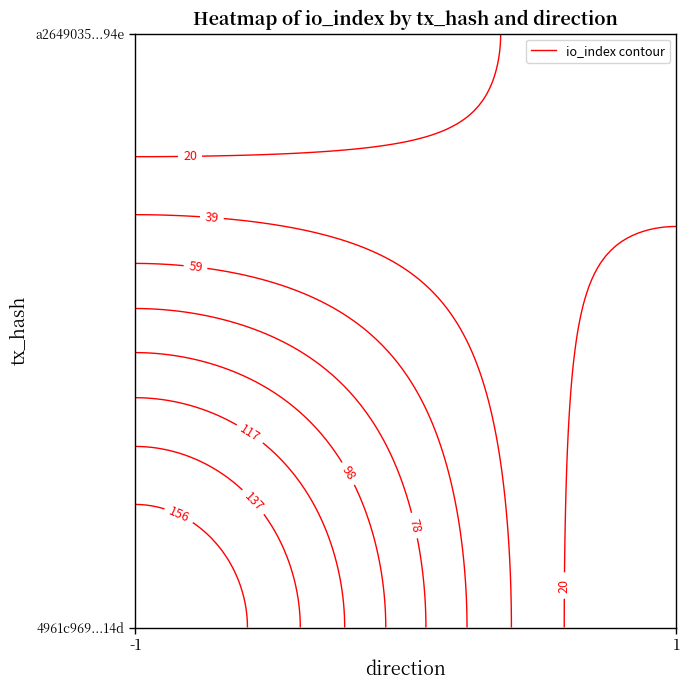

How many data points in 4961c969a65d8e9a3a998bf85ca59bc5c5aa14d are less than 176?

1